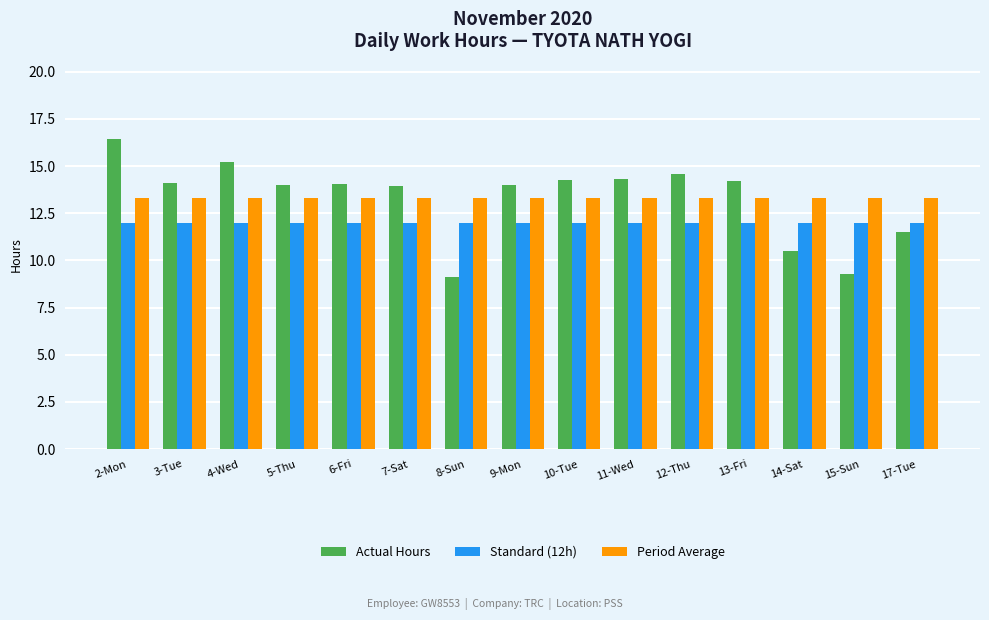

Is the value of Actual Hours at 17-Tue greater than the value of Standard (12h) at 7-Sat?

No